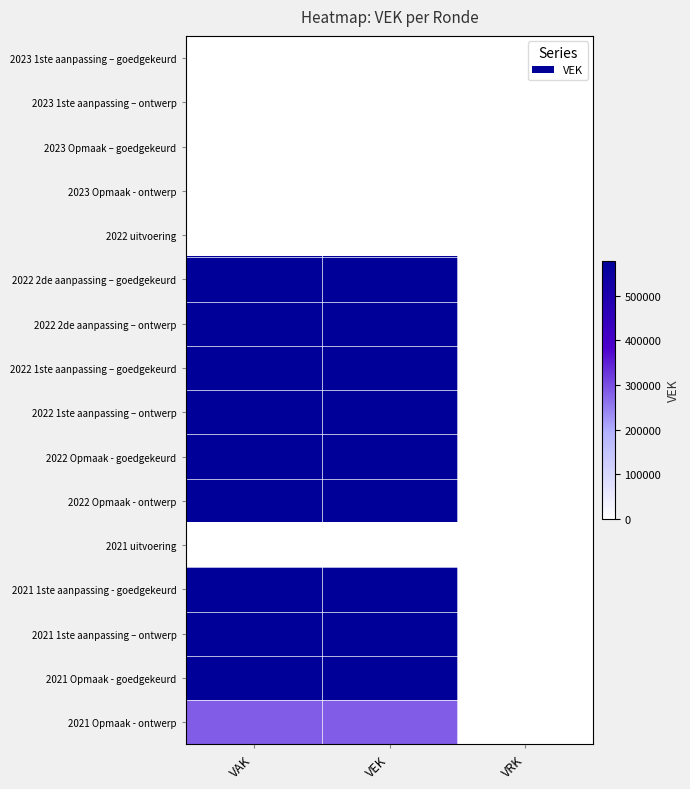

Rank the series at VEK from highest to lowest value.

2022 2de aanpassing – goedgekeurd, 2022 2de aanpassing – ontwerp, 2022 1ste aanpassing – goedgekeurd, 2022 1ste aanpassing – ontwerp, 2022 Opmaak - goedgekeurd, 2022 Opmaak - ontwerp, 2021 1ste aanpassing - goedgekeurd, 2021 1ste aanpassing – ontwerp, 2021 Opmaak - goedgekeurd, 2021 Opmaak - ontwerp, 2023 1ste aanpassing – goedgekeurd, 2023 1ste aanpassing – ontwerp, 2023 Opmaak – goedgekeurd, 2023 Opmaak - ontwerp, 2022 uitvoering, 2021 uitvoering